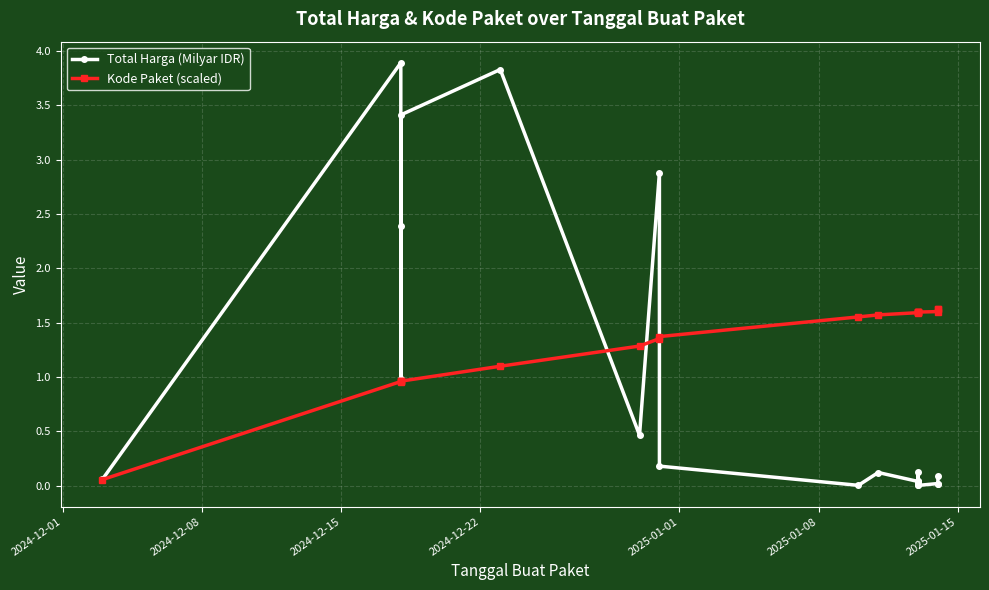

List the series in order of their peak value, lowest first.

Kode Paket (scaled), Total Harga (Milyar IDR)